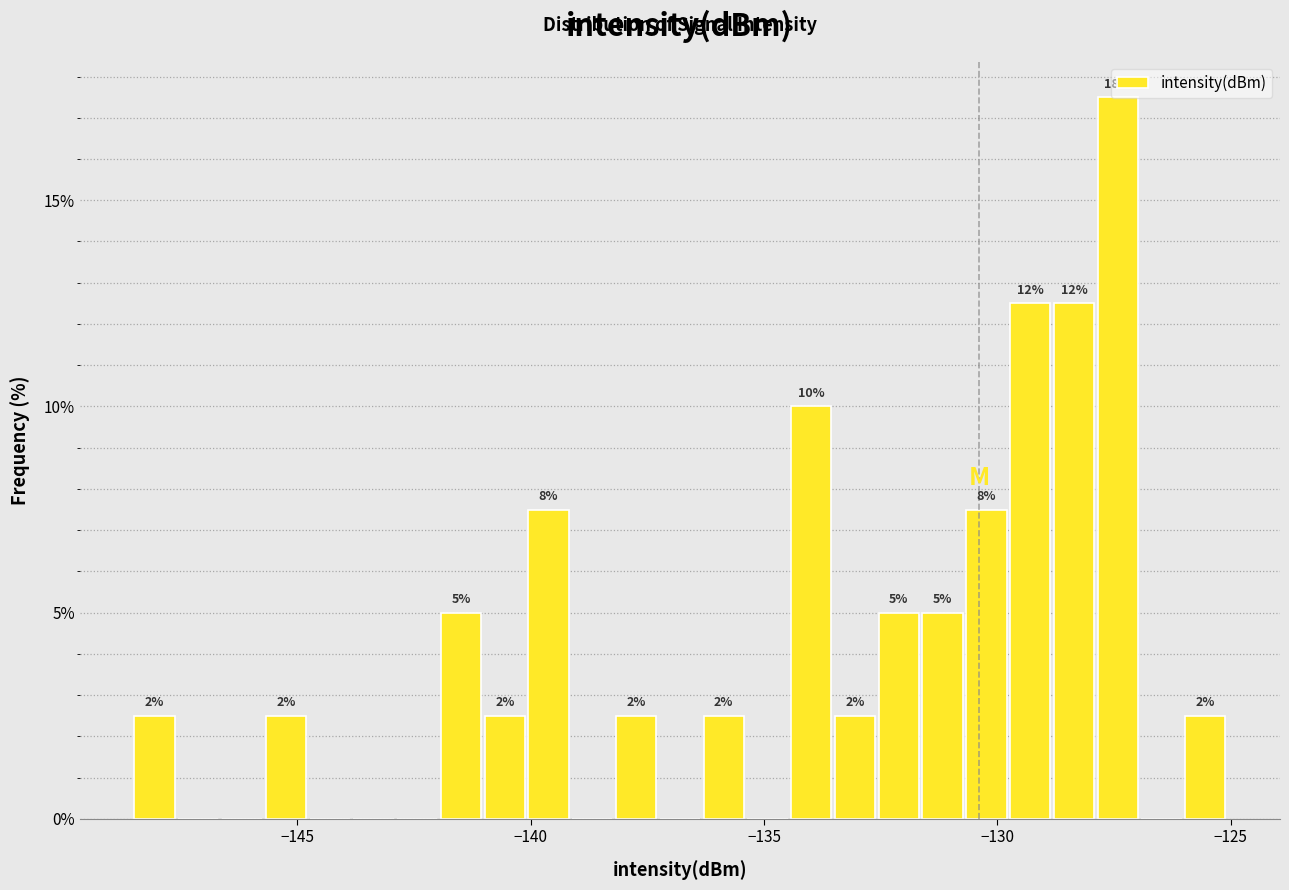

Read against the x-axis, roughly where is the centre of the tallest bar?

-127.5